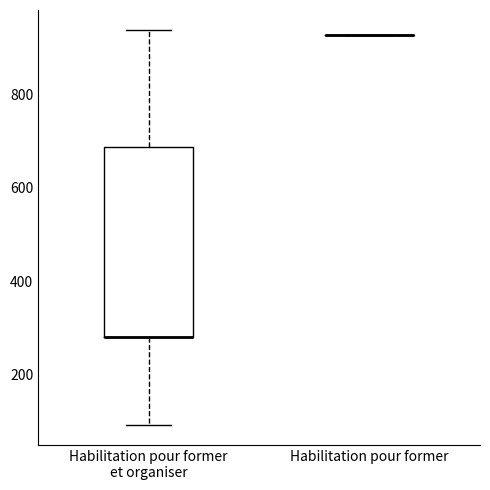

Reading left to right, transcribe this box plot: for each box, give where its median line is, the range the box spans, and where its two whiskers end, as read against the y-axis. The values are not printed on the chart, so give them approximately, as read against the axis.

Habilitation pour former et organiser: median 280 (drawn on the box's lower edge), box 280 to 680, whiskers 100 to 940
Habilitation pour former: box collapsed to a line at 920, whiskers 920 to 920